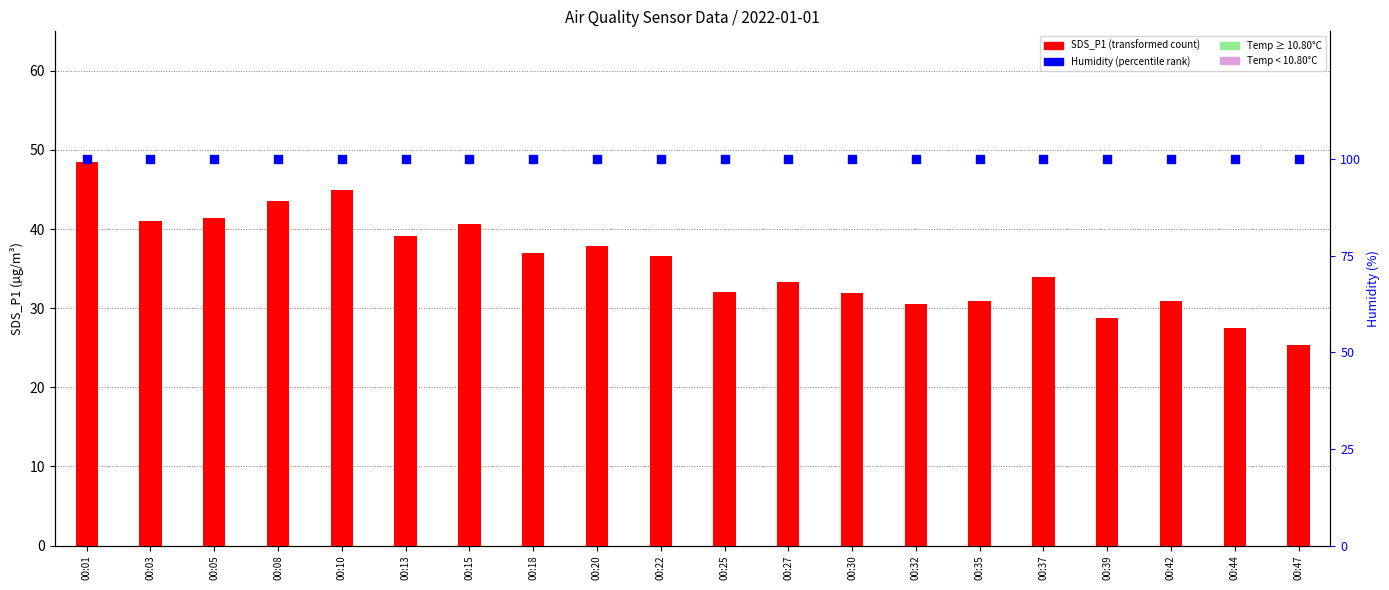

Which series has the largest total across all categories?

Humidity